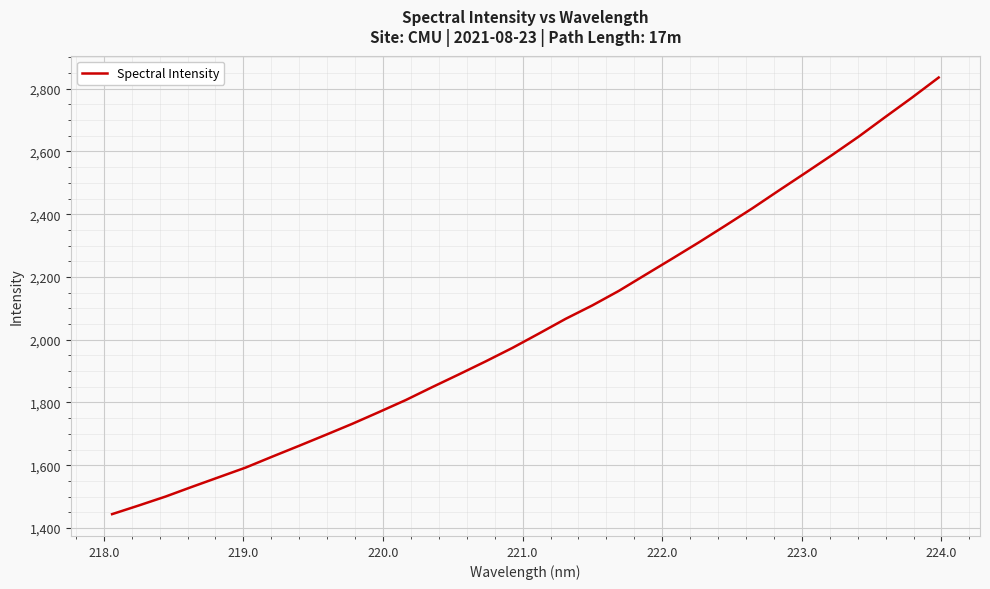

What is the difference between the maximum and minimum values?

1391.8